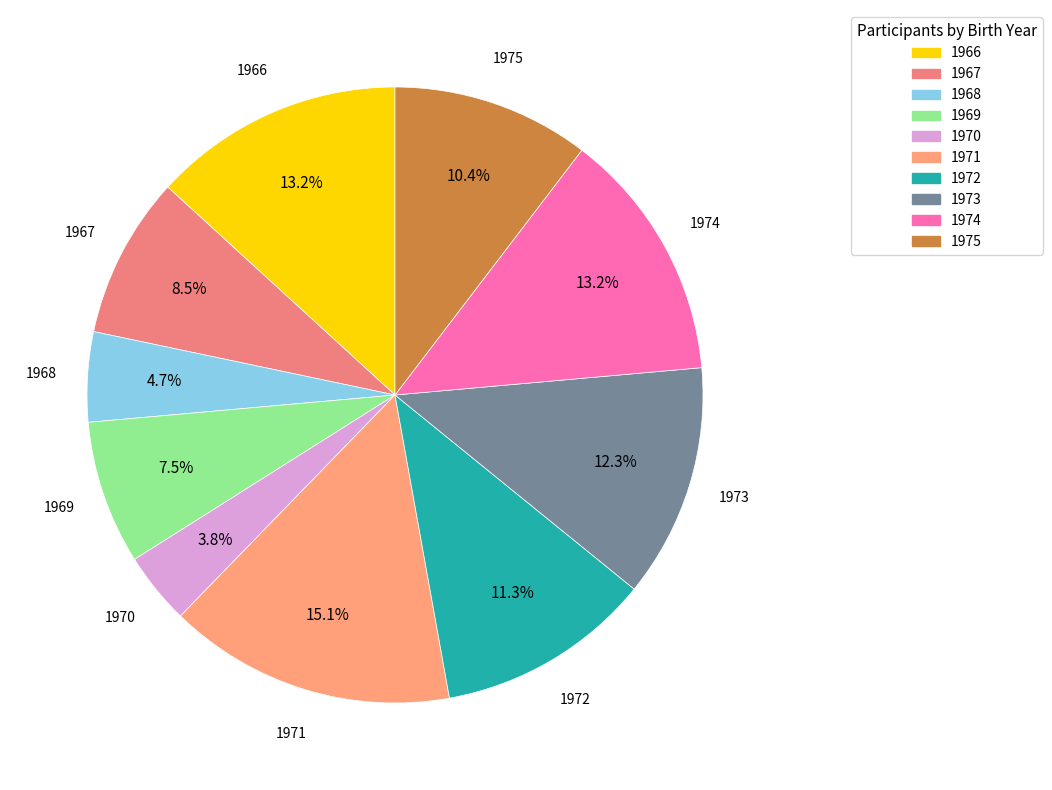

Between 1967 and 1966, which is larger?

1966